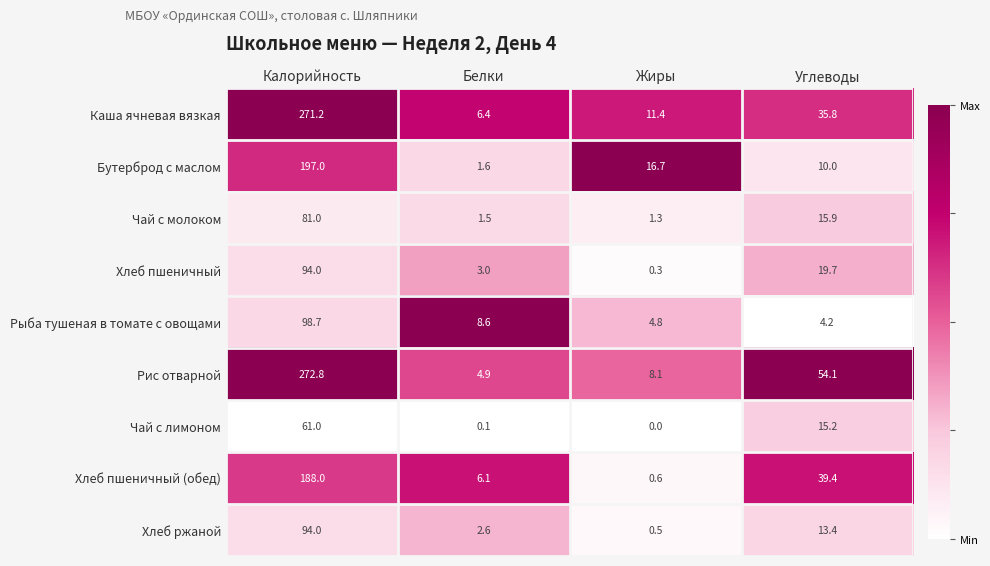

Where does the Рыба тушеная в томате с овощами series first go above 8?

Калорийность